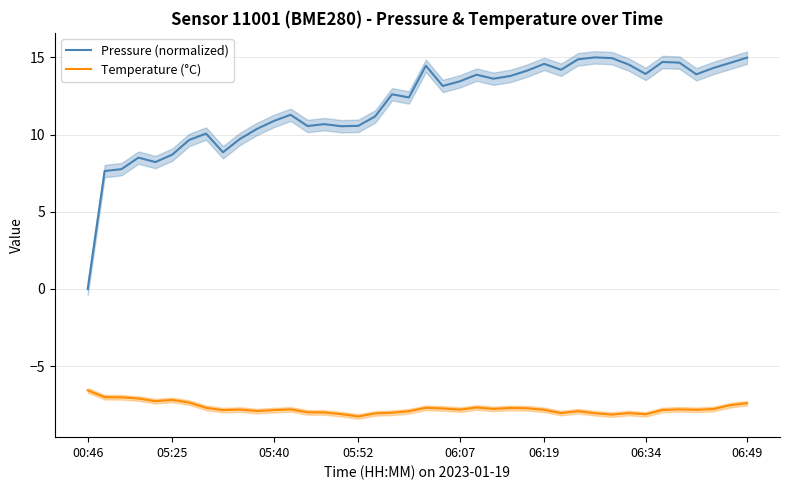

Is it true that Pressure (normalized) equals 15.0 at 31?

True